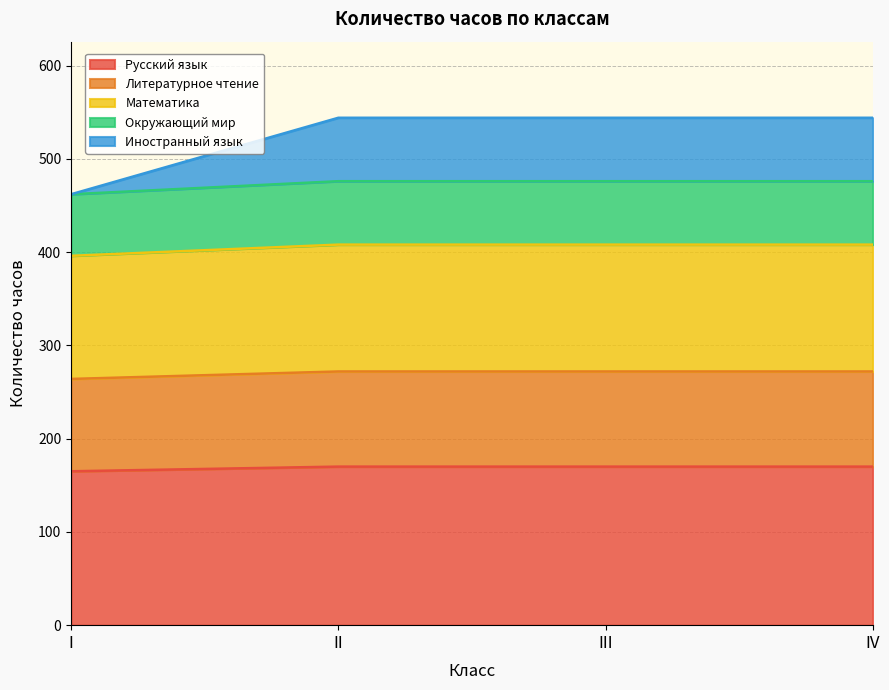

What is the total value across all series at II?

544